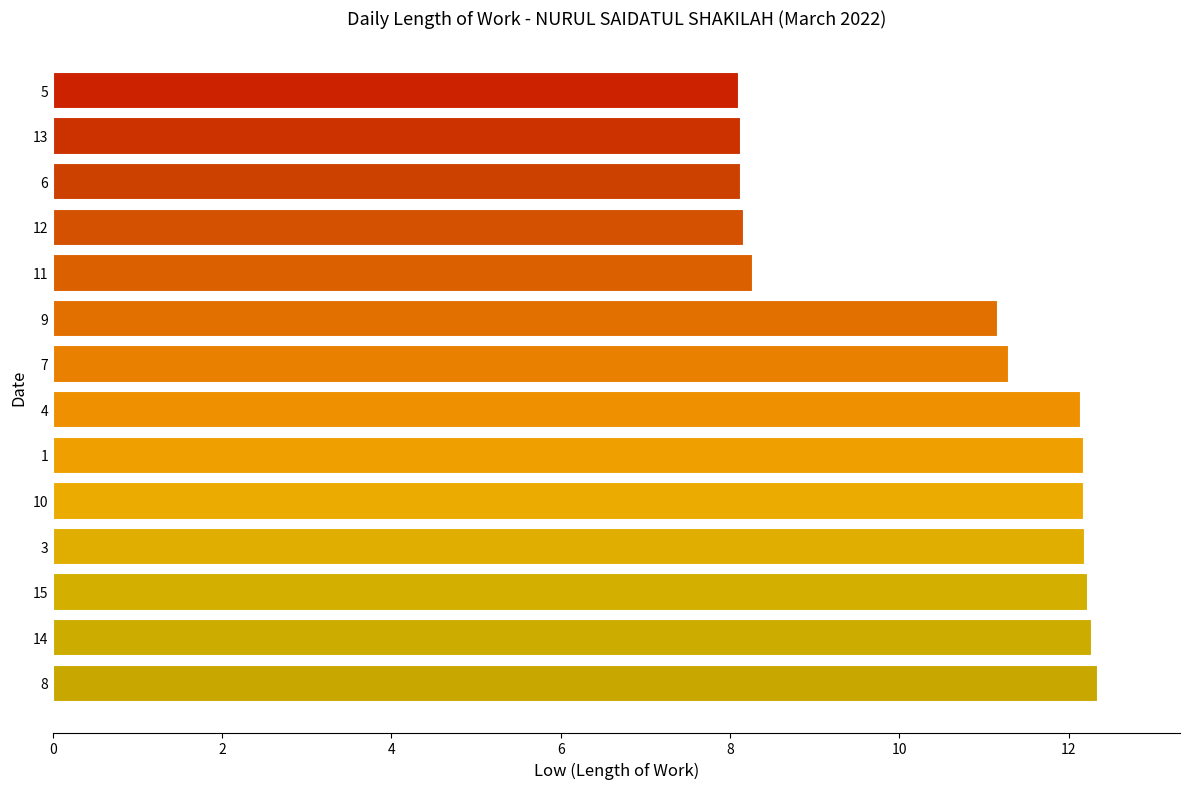

What is the sum of all values?

148.7